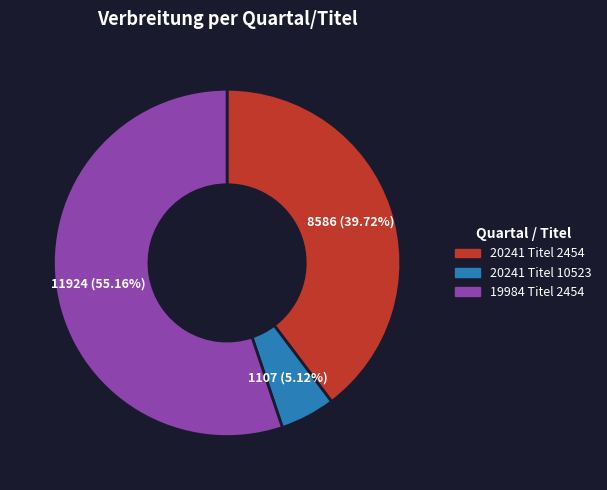

Does 19984 Titel 2454 represent more than half of the total?

Yes